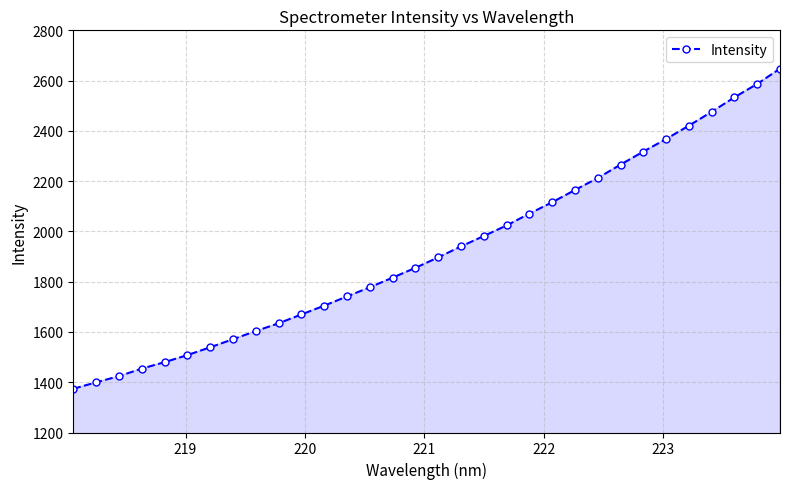

What is the greatest value displayed?

2647.5